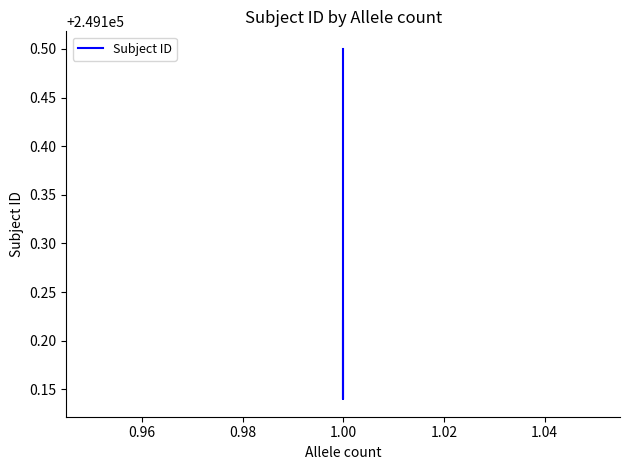

How many lines are shown in the chart?

1